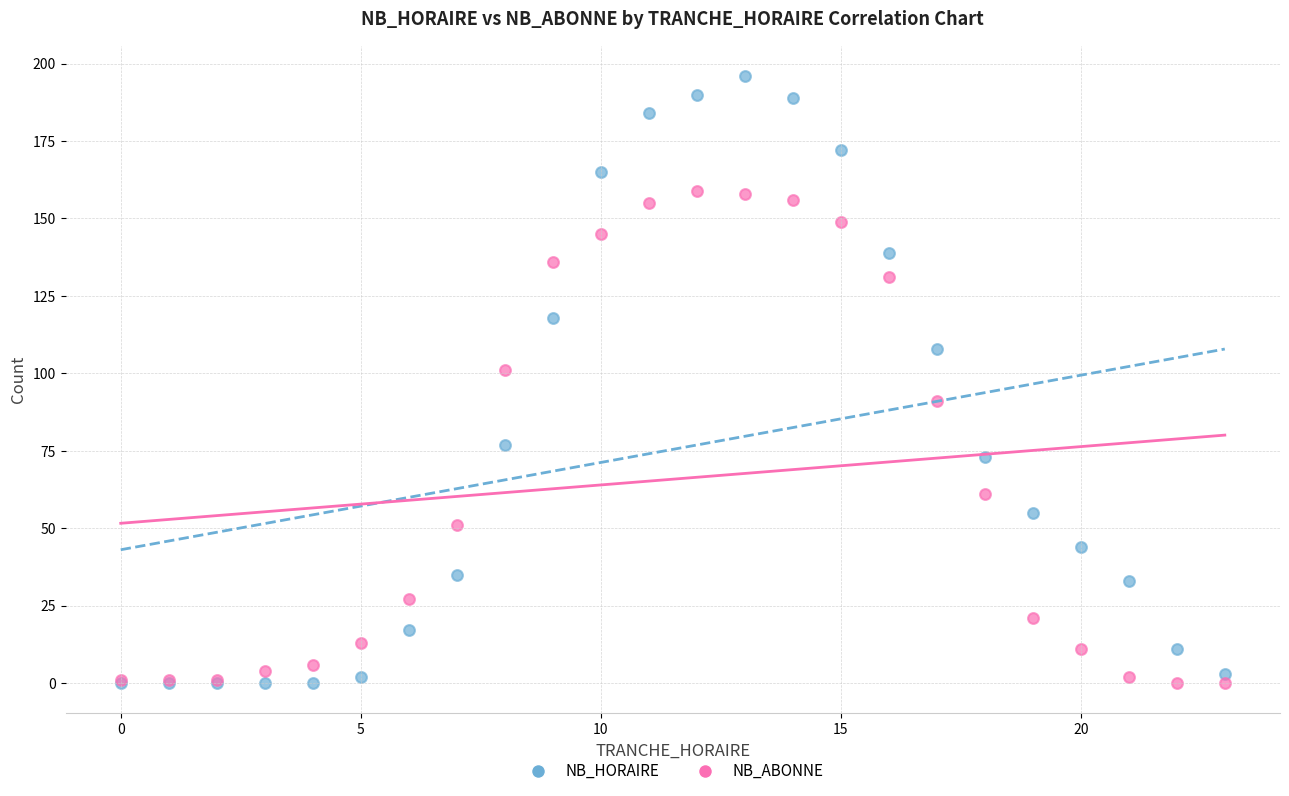

In the NB_HORAIRE series, what Y value is closest to 98?

108